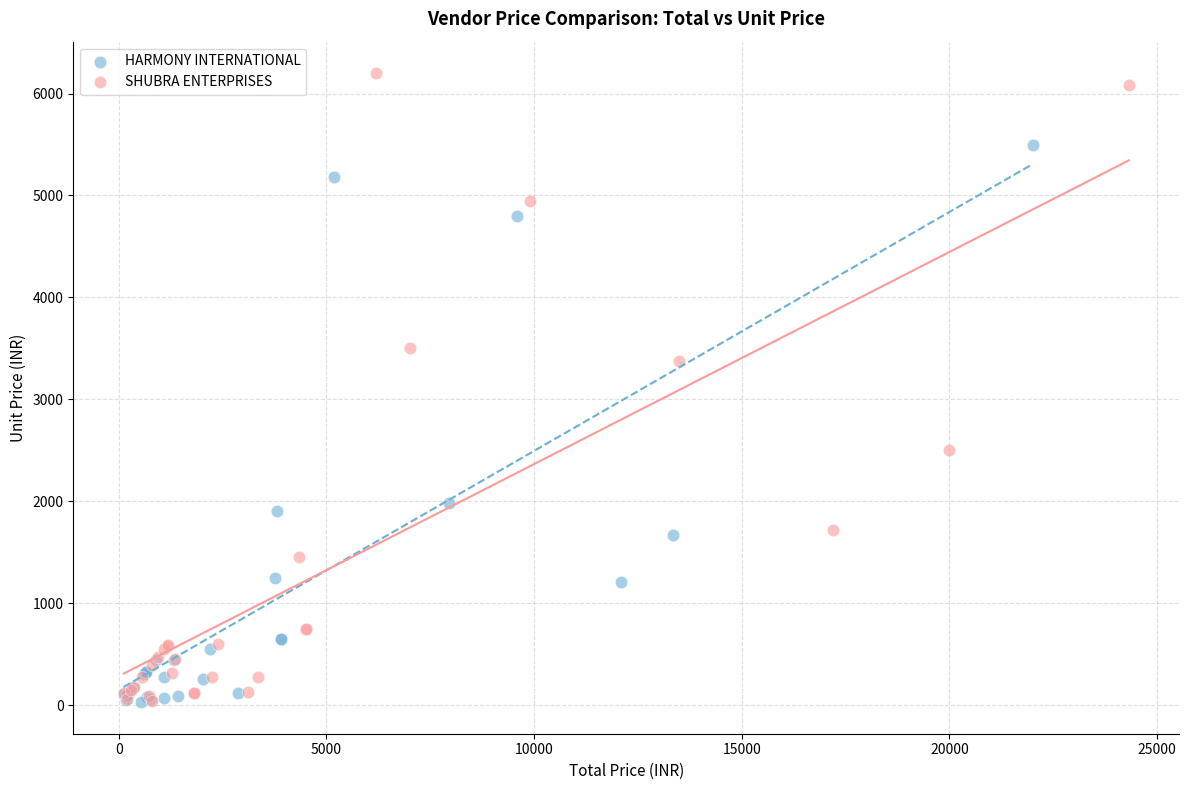

Which series has the widest spread of Y values?

SHUBRA ENTERPRISES